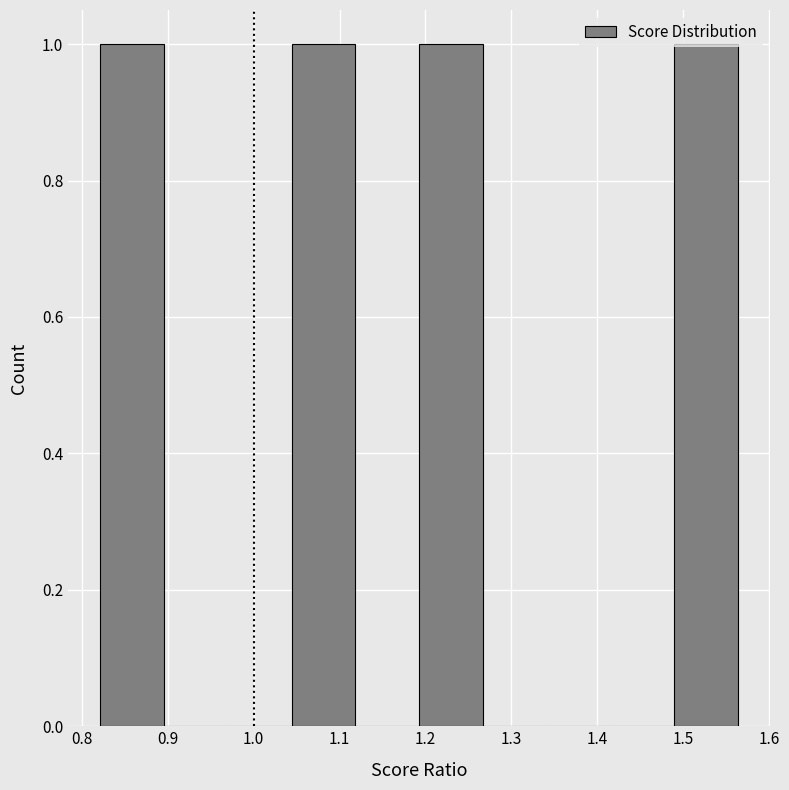

Reading left to right, transcribe this chart: for each bar, give the range it covers on the x-axis and its height. Neither the bar edges nor the heights are printed on the chart, so give them approximately, as read against the axes.

0.82 to 0.90: 1
0.90 to 0.97: 0
0.97 to 1.04: 0
1.04 to 1.12: 1
1.12 to 1.19: 0
1.19 to 1.27: 1
1.27 to 1.34: 0
1.34 to 1.42: 0
1.42 to 1.49: 0
1.49 to 1.56: 1